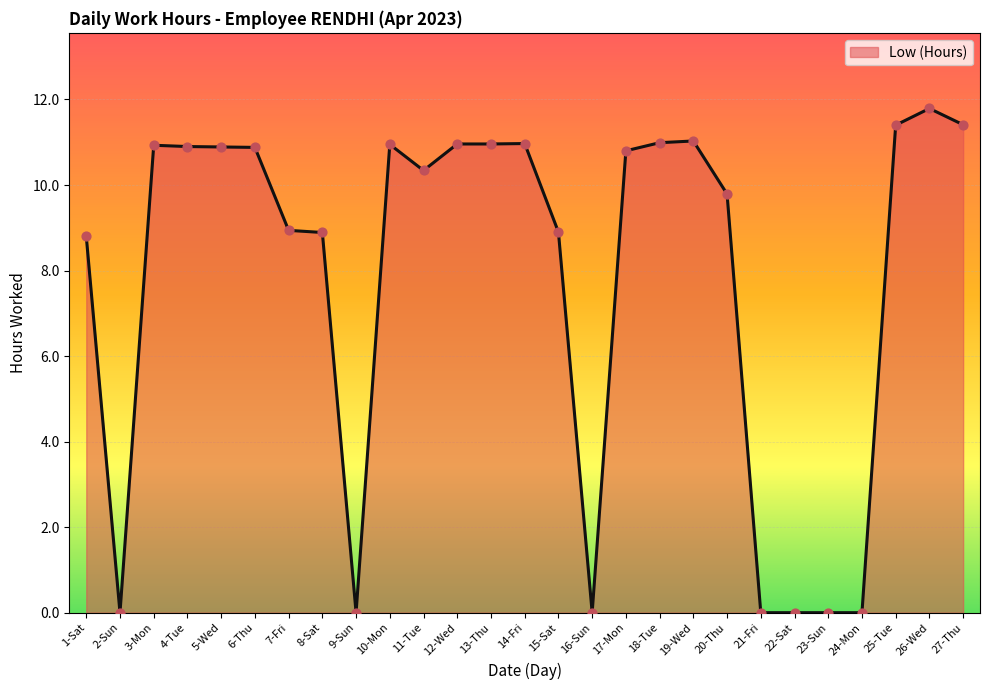

What is the change in value from 2-Sun to 14-Fri?

+11.0